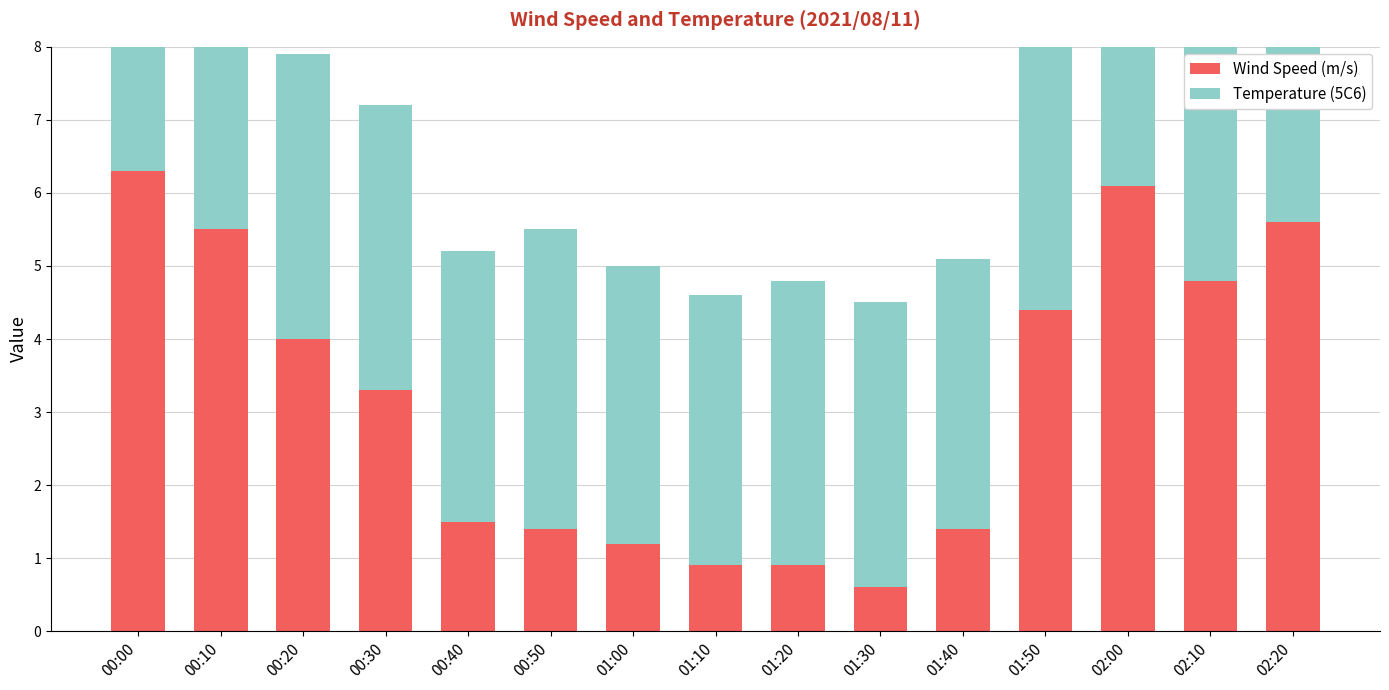

At which label does Wind Speed (m/s) reach its peak?

00:00